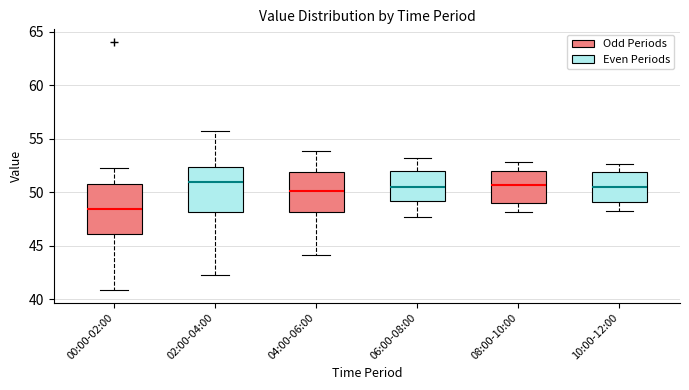

Reading left to right, transcribe this box plot: for each box, give where its median line is, the range the box spans, and where its two whiskers end, as read against the y-axis. The values are not printed on the chart, so give them approximately, as read against the axis.

00:00-02:00: median 48.5, box 46.0 to 51.0, whiskers 41.0 to 52.5
02:00-04:00: median 51.0, box 48.0 to 52.5, whiskers 42.0 to 56.0
04:00-06:00: median 50.0, box 48.0 to 52.0, whiskers 44.0 to 54.0
06:00-08:00: median 50.5, box 49.0 to 52.0, whiskers 47.5 to 53.0
08:00-10:00: median 50.5, box 49.0 to 52.0, whiskers 48.0 to 53.0
10:00-12:00: median 50.5, box 49.0 to 52.0, whiskers 48.0 to 52.5